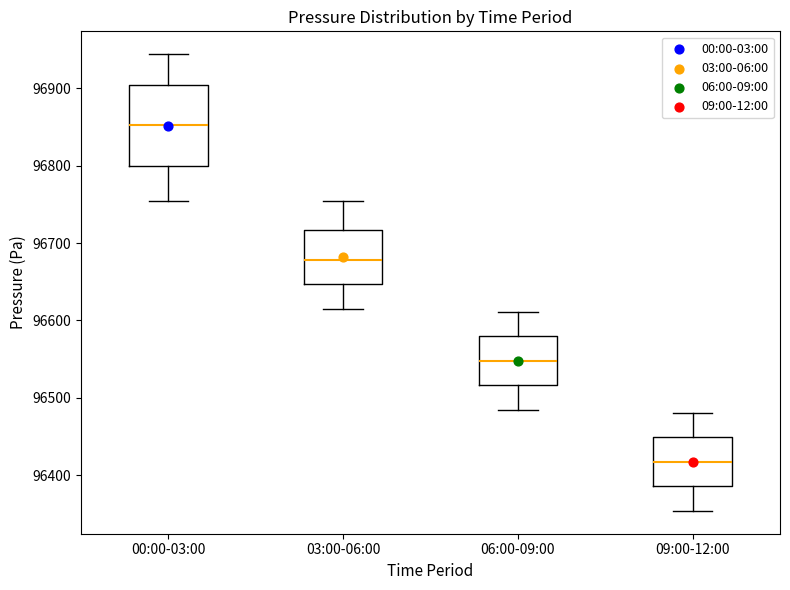

Reading left to right, transcribe this box plot: for each box, give where its median line is, the range the box spans, and where its two whiskers end, as read against the y-axis. The values are not printed on the chart, so give them approximately, as read against the axis.

00:00-03:00: median 96850, box 96800 to 96900, whiskers 96750 to 96940
03:00-06:00: median 96680, box 96650 to 96720, whiskers 96610 to 96750
06:00-09:00: median 96550, box 96520 to 96580, whiskers 96480 to 96610
09:00-12:00: median 96420, box 96390 to 96450, whiskers 96350 to 96480